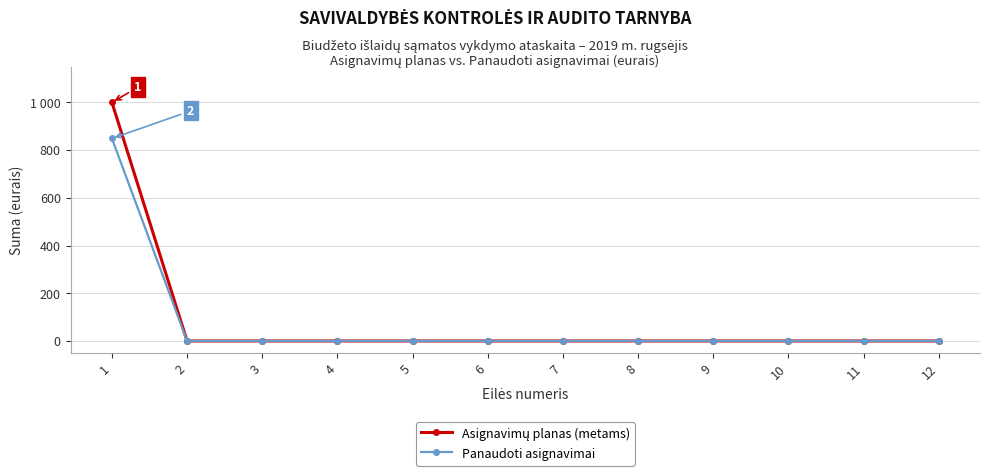

At which category is the sum across all series the highest?

1